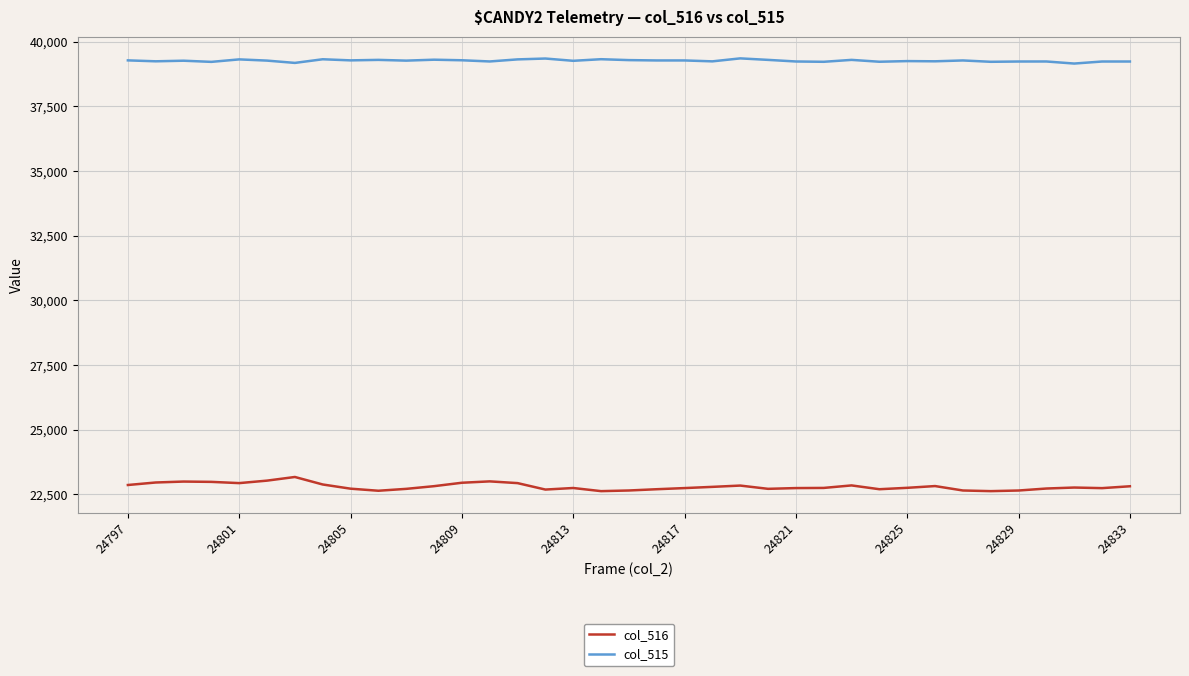

True or false: col_516 and col_515 cross at least once.

False